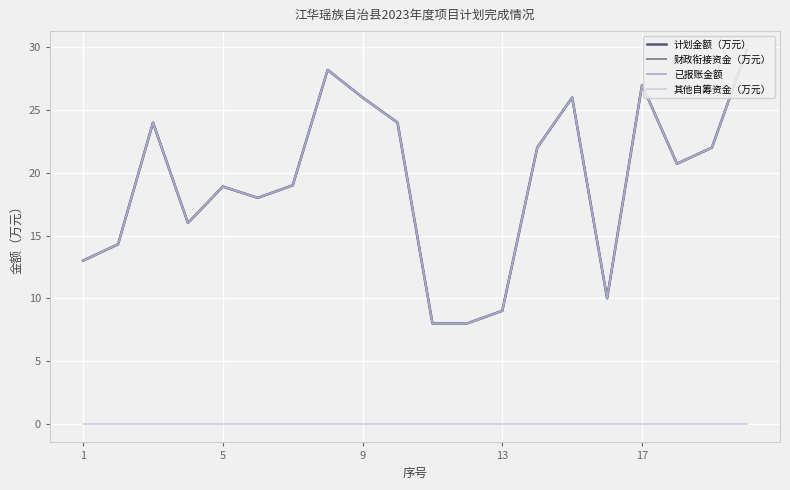

How many data points in 财政衔接资金（万元） are less than 20?

10